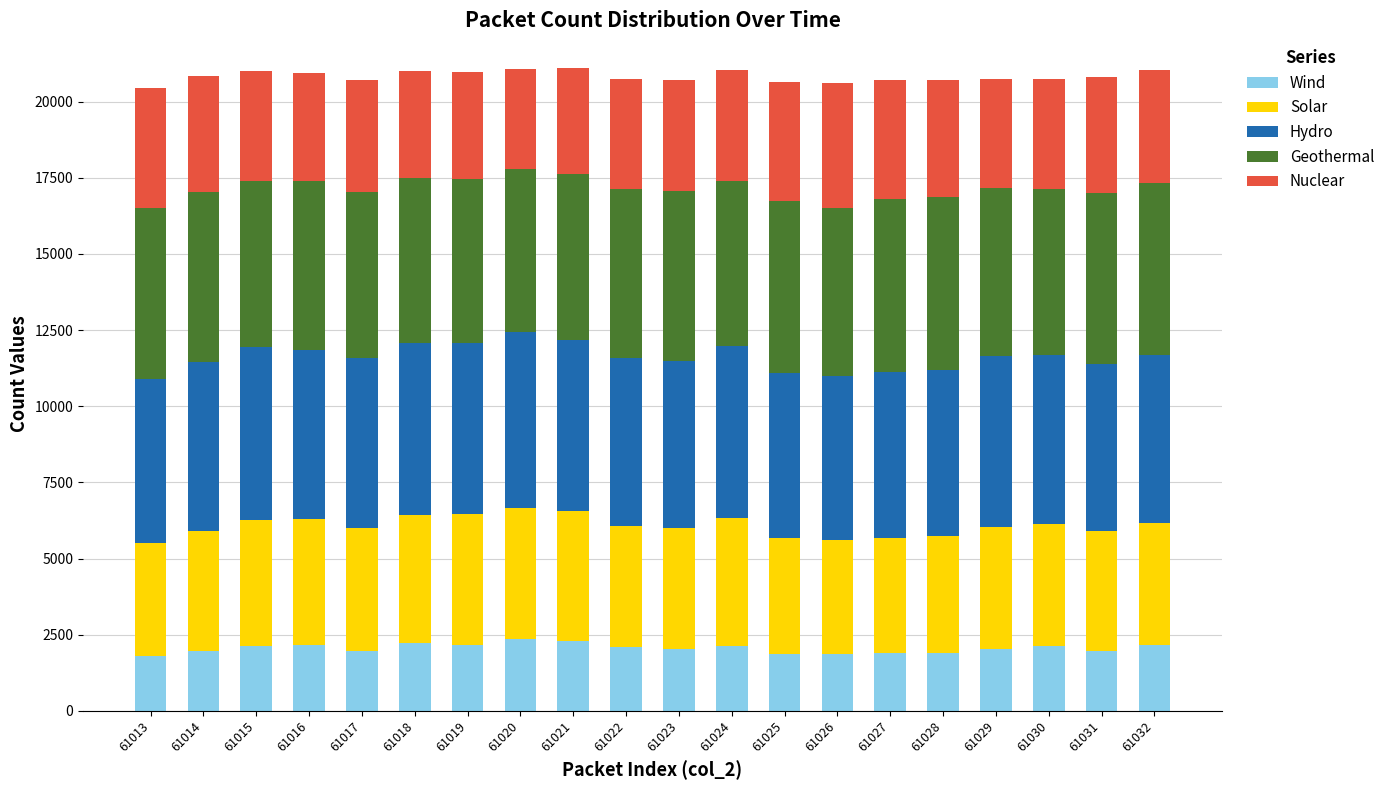

Count the number of categories in the chart.

20